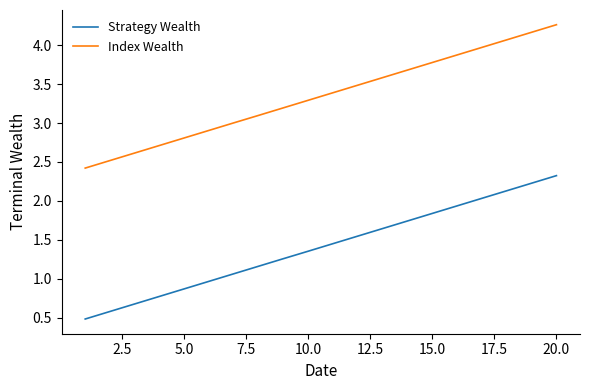

What are all the series names shown in the legend?

Strategy Wealth, Index Wealth